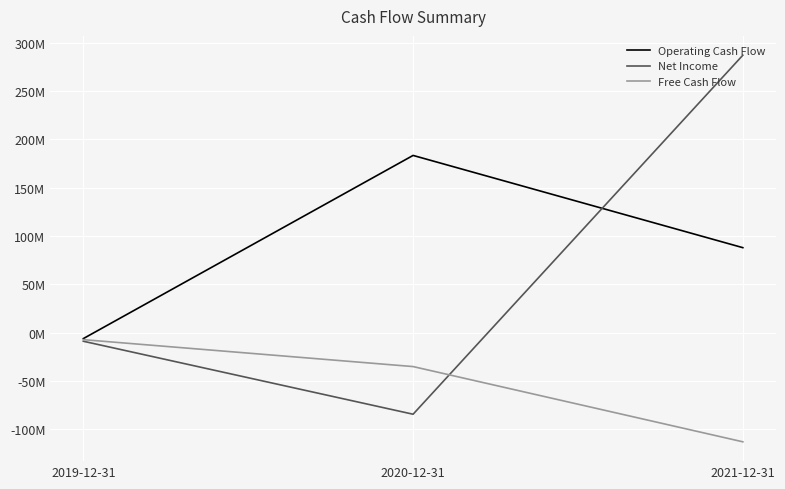

What is the difference between the maximum and second lowest values in the Operating Cash Flow series?

95418000.0